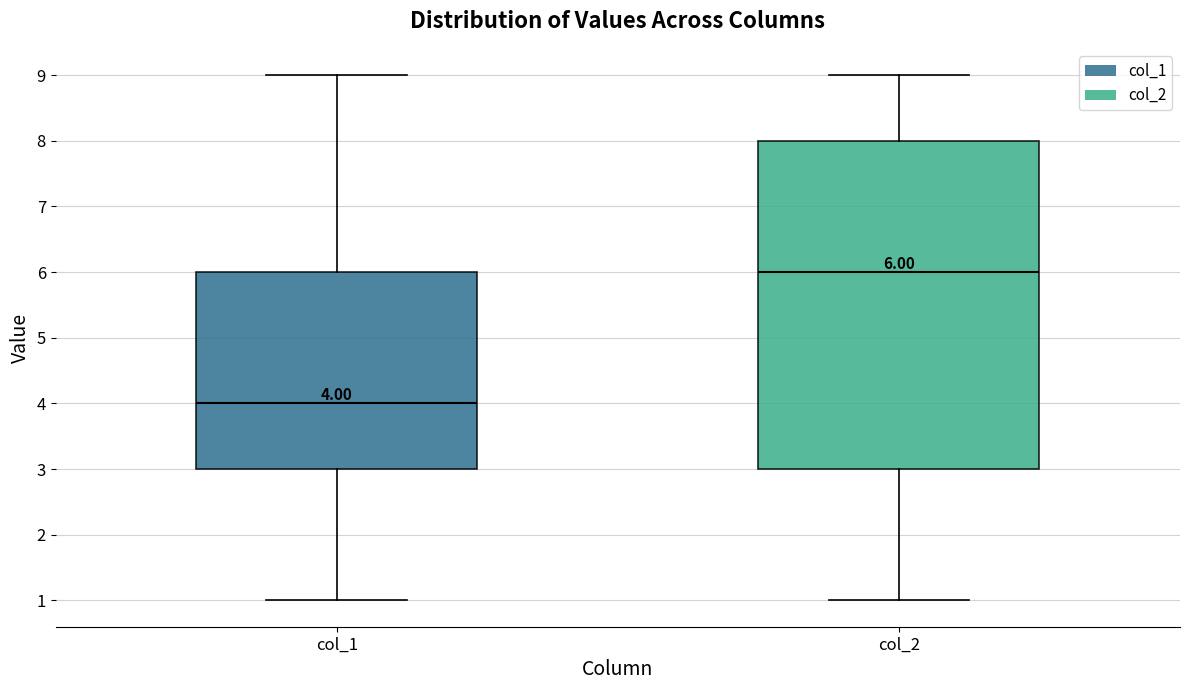

Which box is the tallest, from its lower edge to its upper edge?

col_2